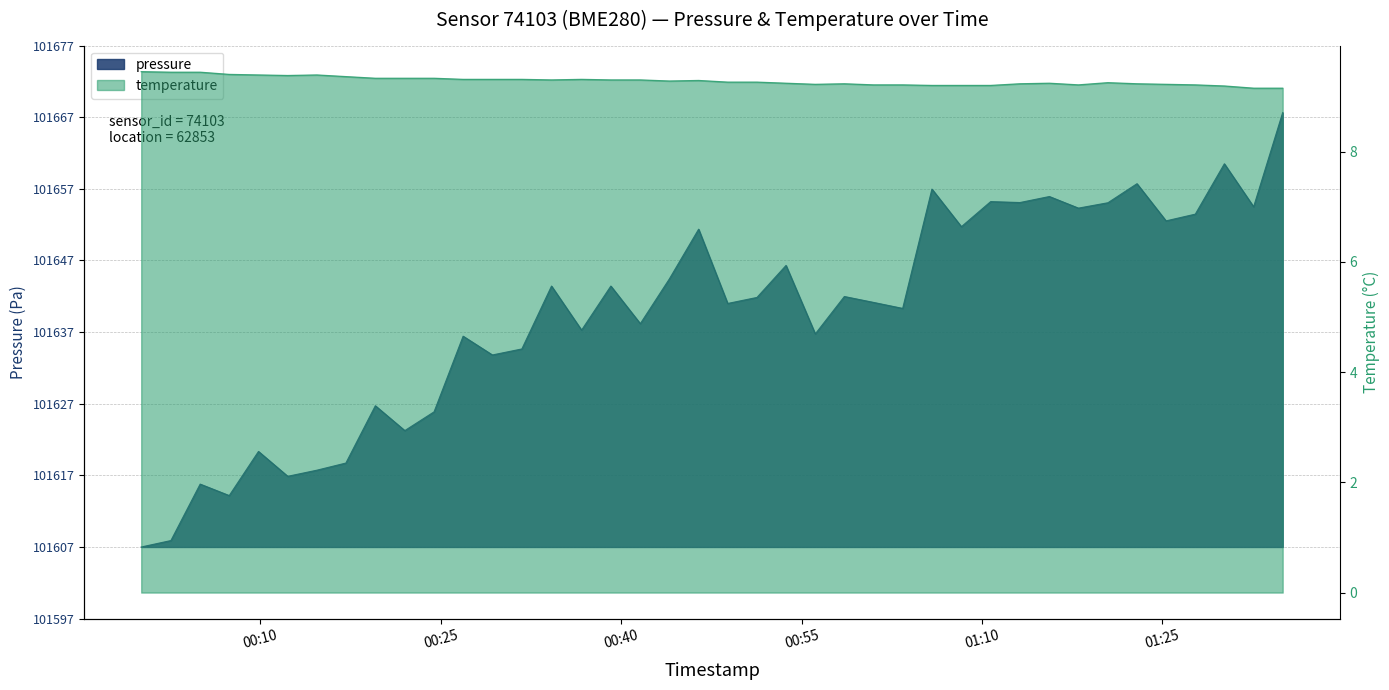

Is it true that pressure equals 12.1 at 2024-03-06T00:51:17?

False